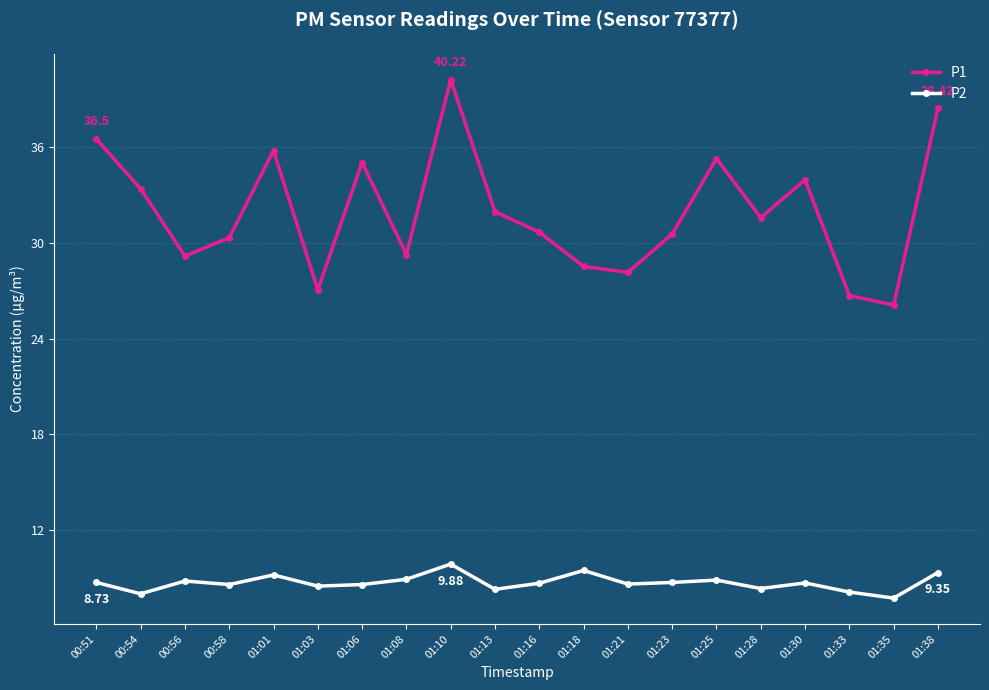

True or false: P2 has more than 1 interior local peaks.

True